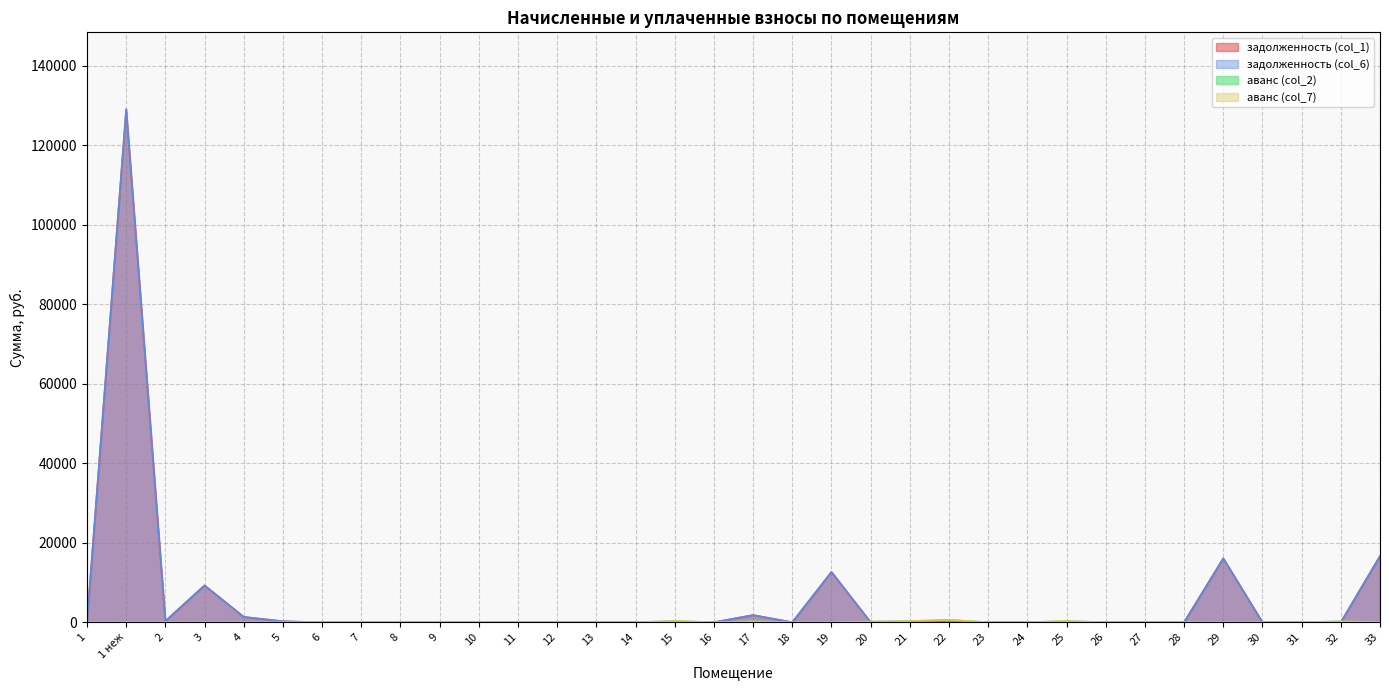

What is the value of the аванс (col_2) point at the 21st from the left?

166.4